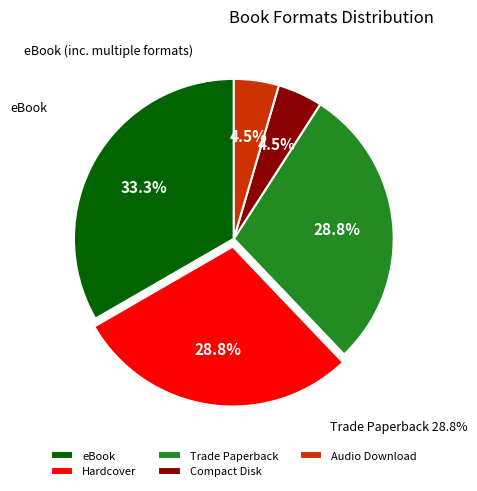

What portion of the pie excludes Hardcover?

71.2%